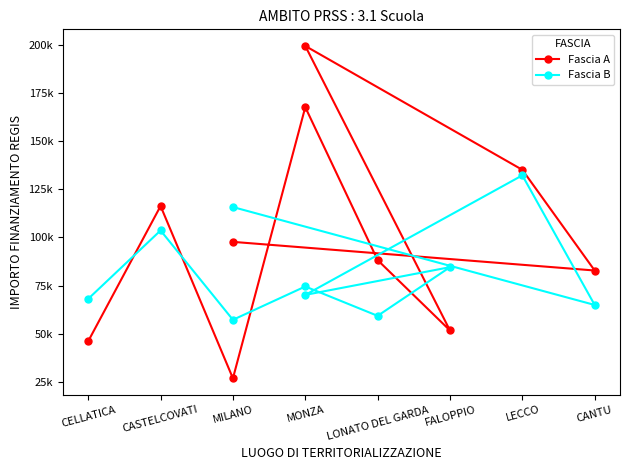

What is the label of the 3rd point from the left?

MILANO